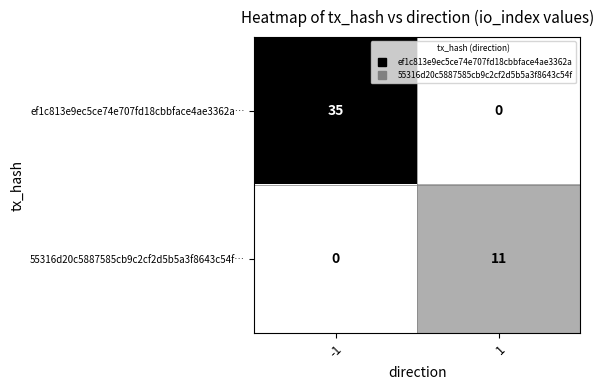

Which series changed the most between -1 and 1?

ef1c813e9ec5ce74e707fd18cbbface4ae3362a…